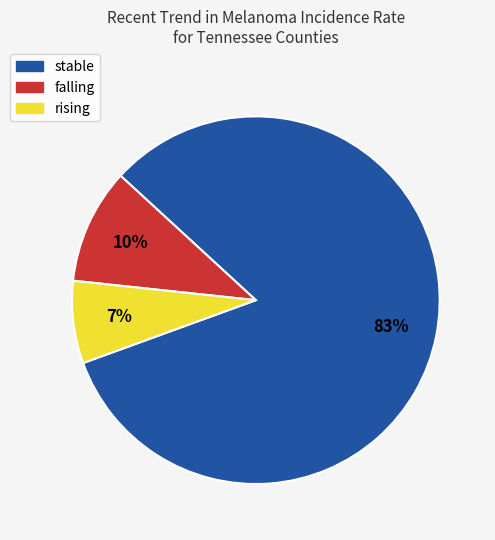

Does stable account for over 50% of the chart?

Yes